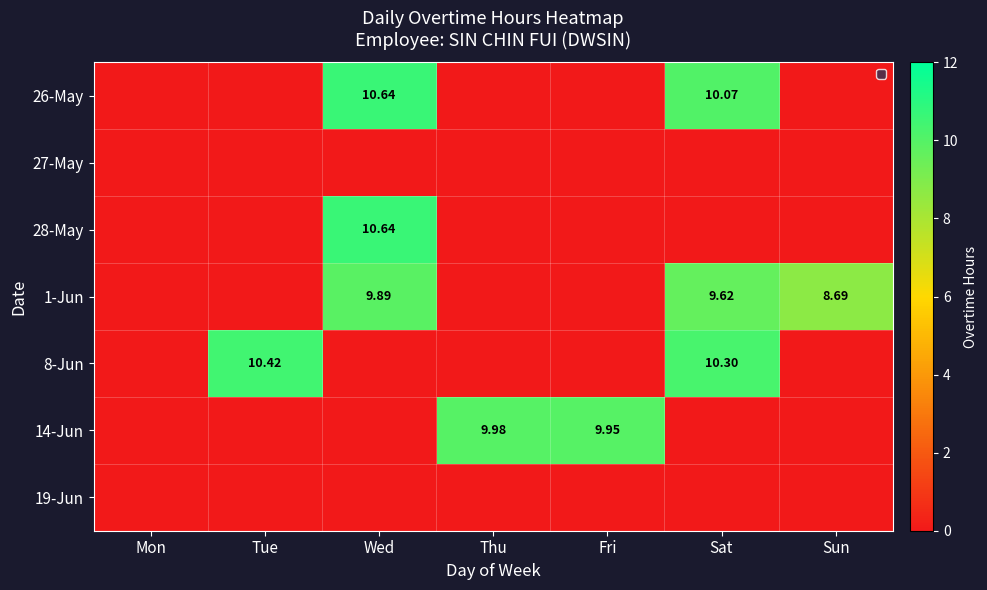

Rank the series at Thu from lowest to highest value.

26-May, 27-May, 28-May, 1-Jun, 8-Jun, 19-Jun, 14-Jun